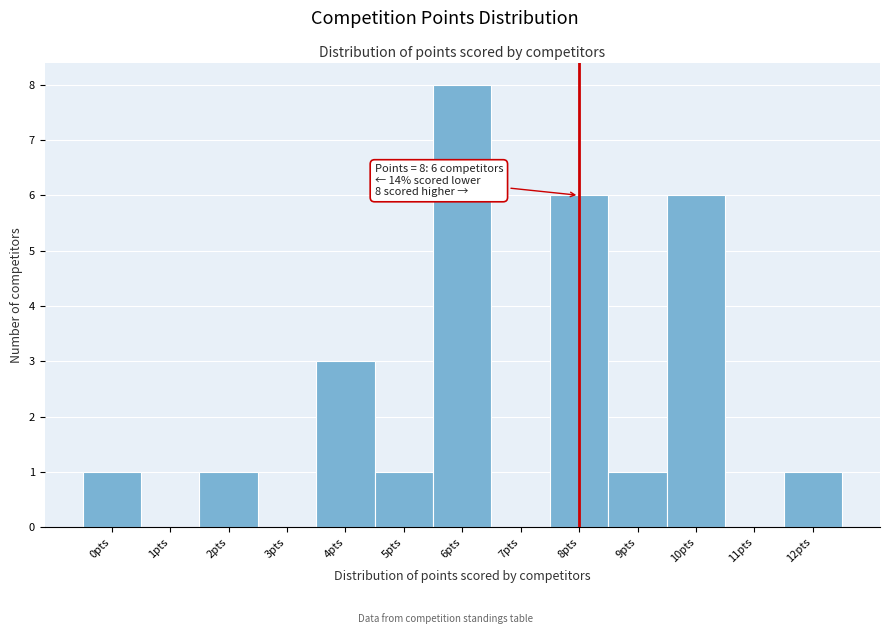

Which range on the x-axis has the tallest bar?

5.5 to 6.5